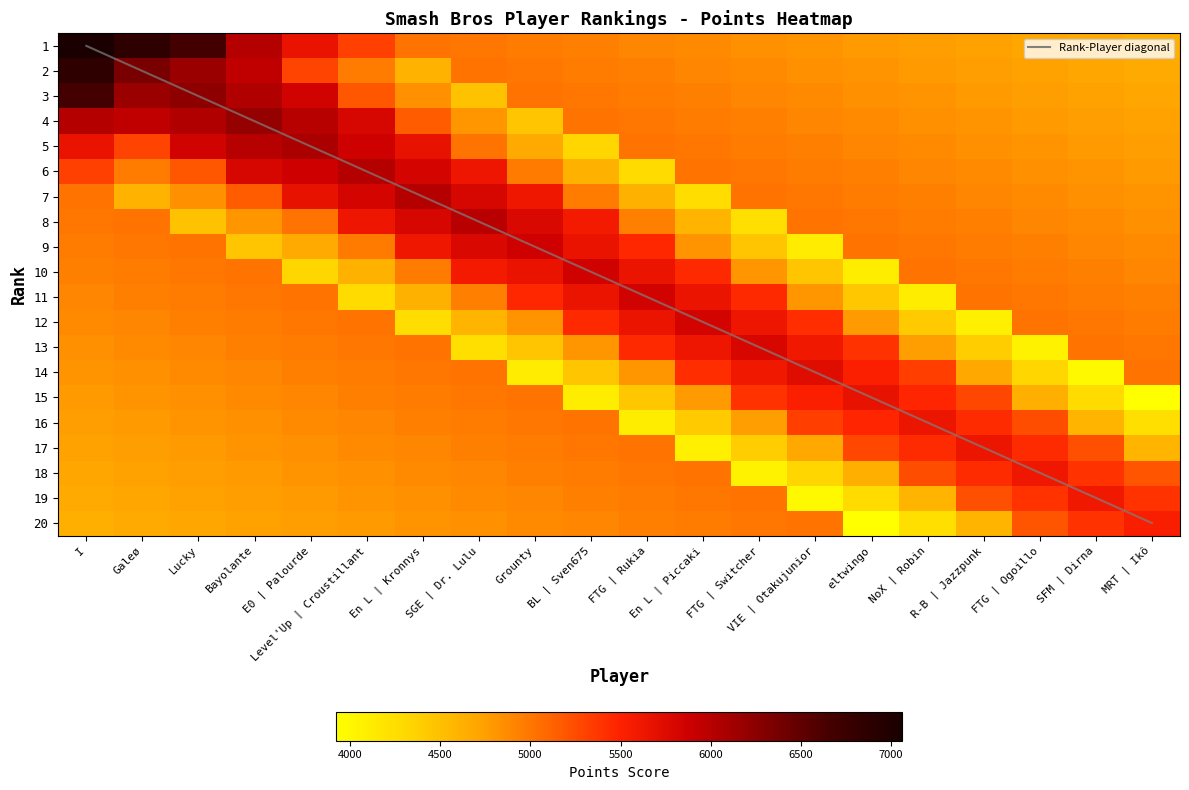

What is the total value across all series at MRT | Ikô?

96433